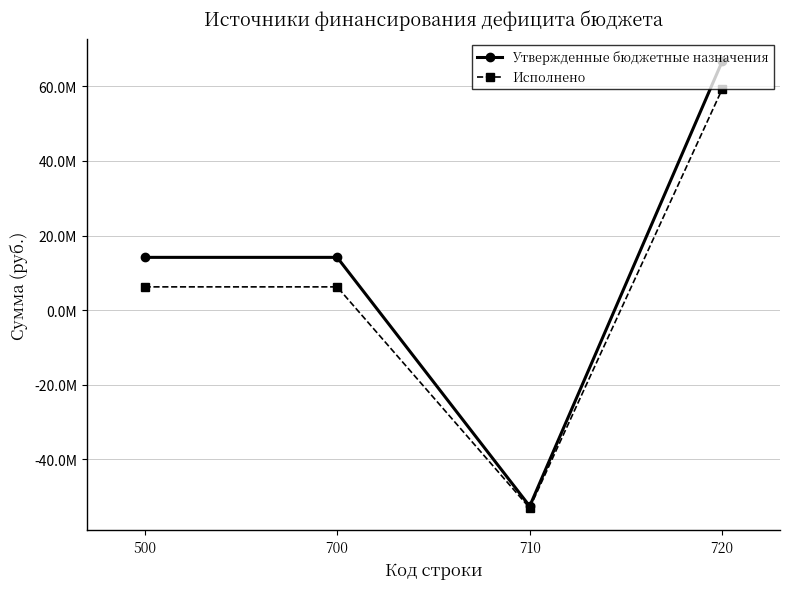

What is the highest value of the Исполнено series?

59286864.5